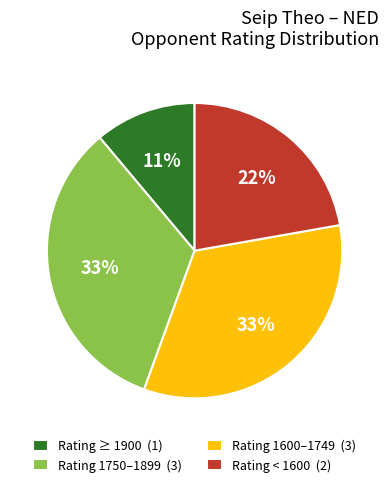

Which has a higher value, Rating 1600–1749 (3) or Rating ≥ 1900 (1)?

Rating 1600–1749 (3)